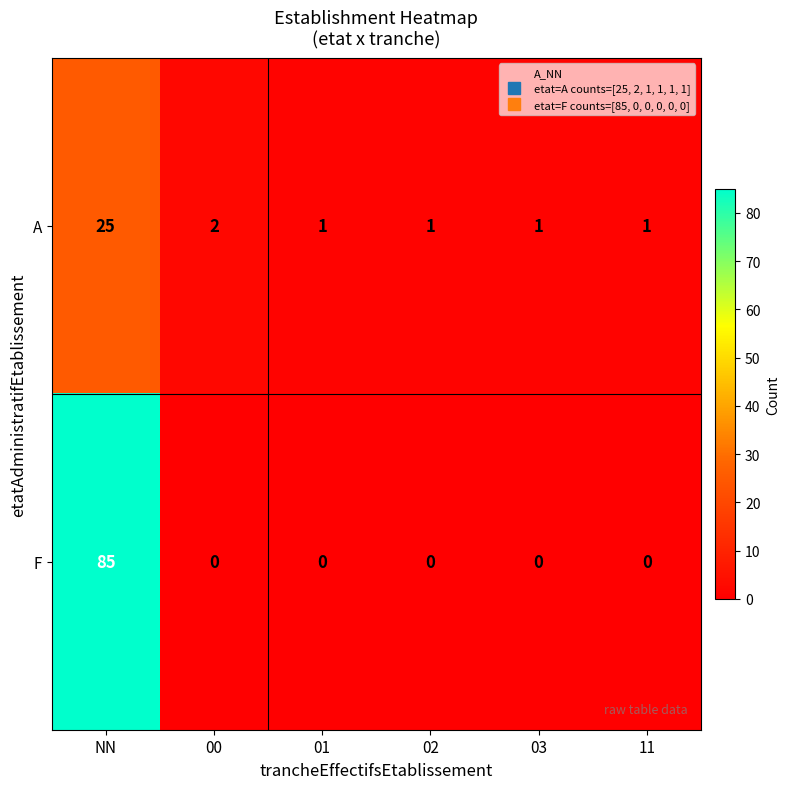

True or false: A has a value of 25 at NN.

True